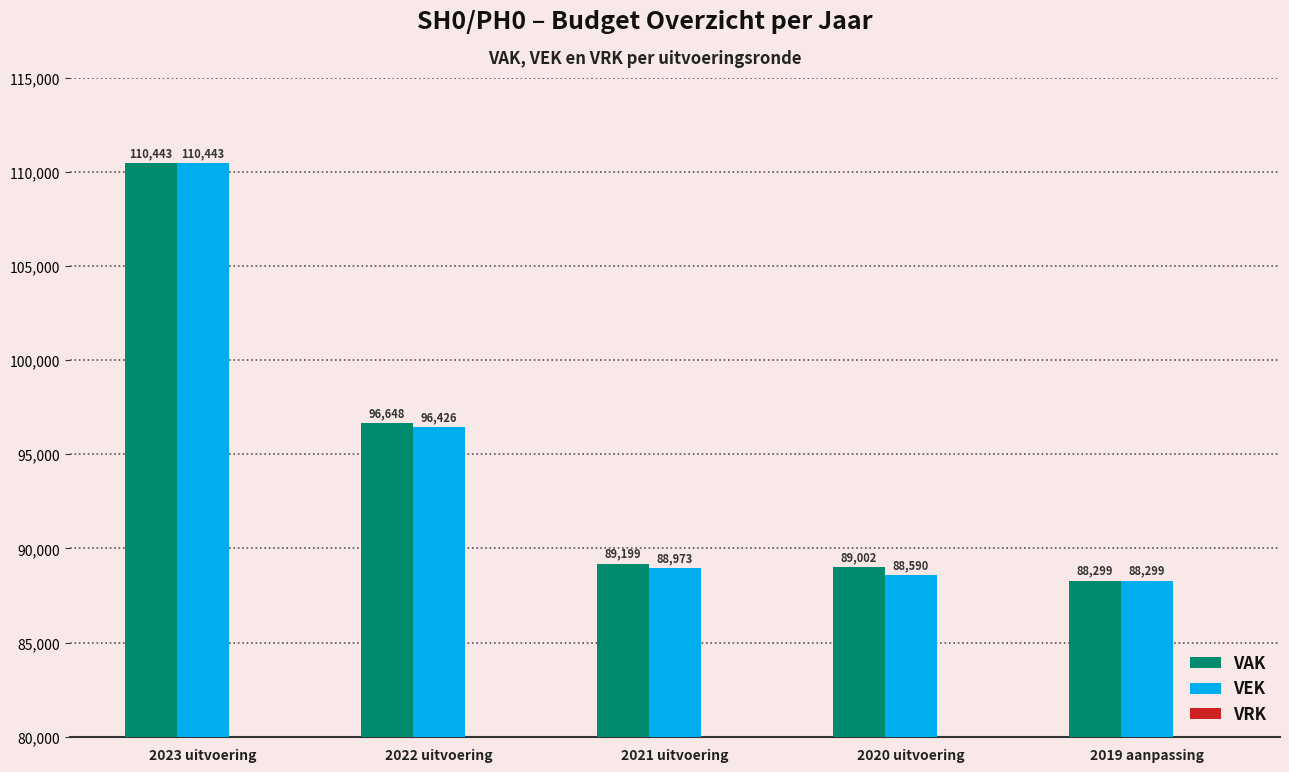

At which category is the sum across all series the highest?

2023 uitvoering